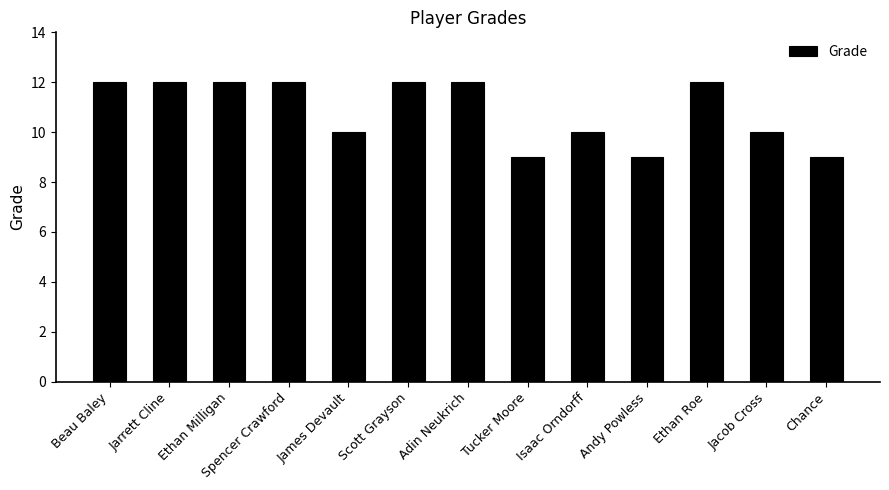

What is the value of the 3rd bar from the left?

12